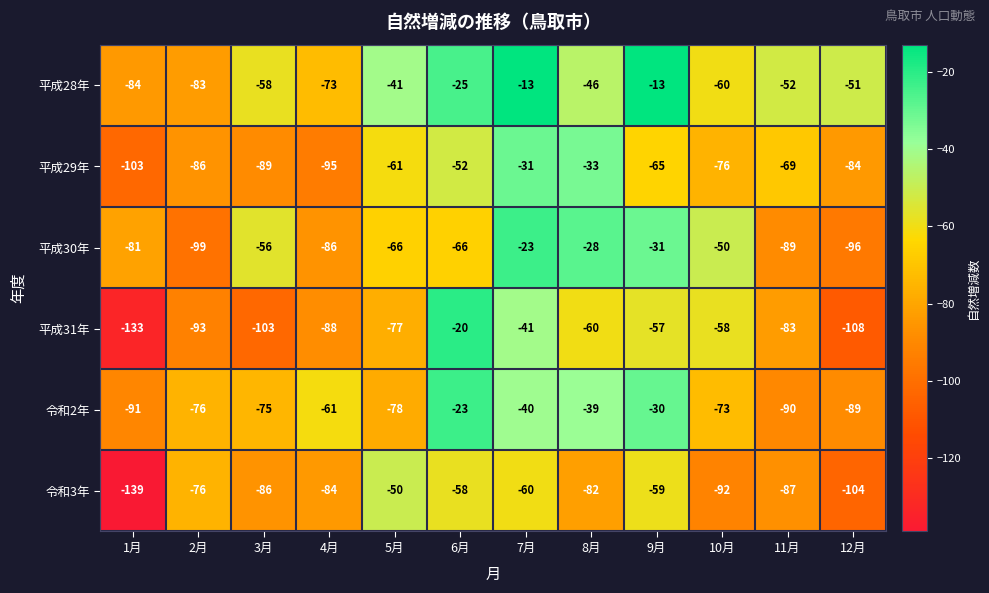

True or false: 令和2年 has a value of -61 at 4月.

True